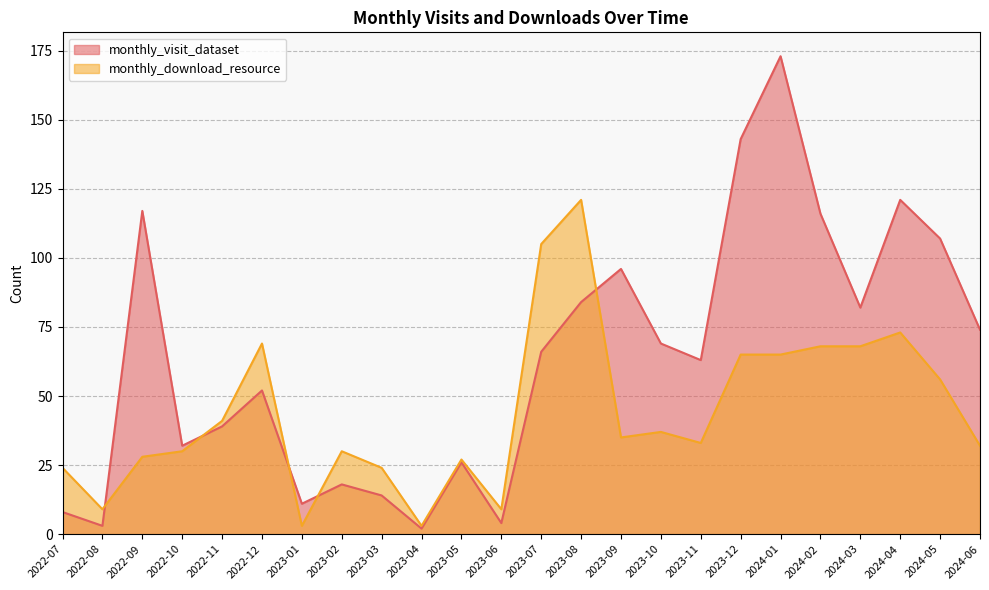

Reading left to right, extract all data points from this chart.

monthly_visit_dataset: 8	3	117	32	39	52	11	18	14	2	26	4	66	84	96	69	63	143	173	116	82	121	107	74
monthly_download_resource: 24	9	28	30	41	69	3	30	24	3	27	9	105	121	35	37	33	65	65	68	68	73	56	32